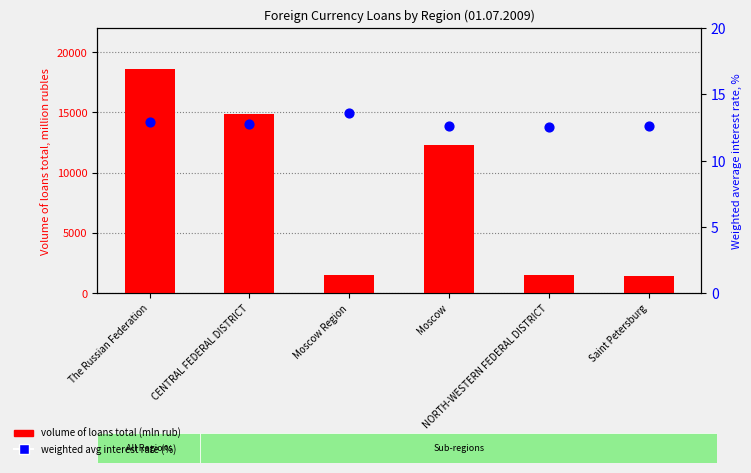

At how many categories does at least one series exceed 8124?

3